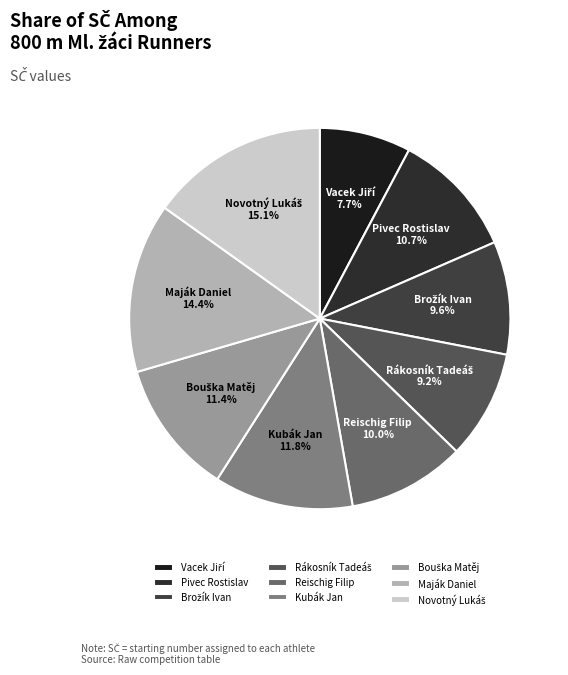

Does Maják Daniel represent more than half of the total?

No